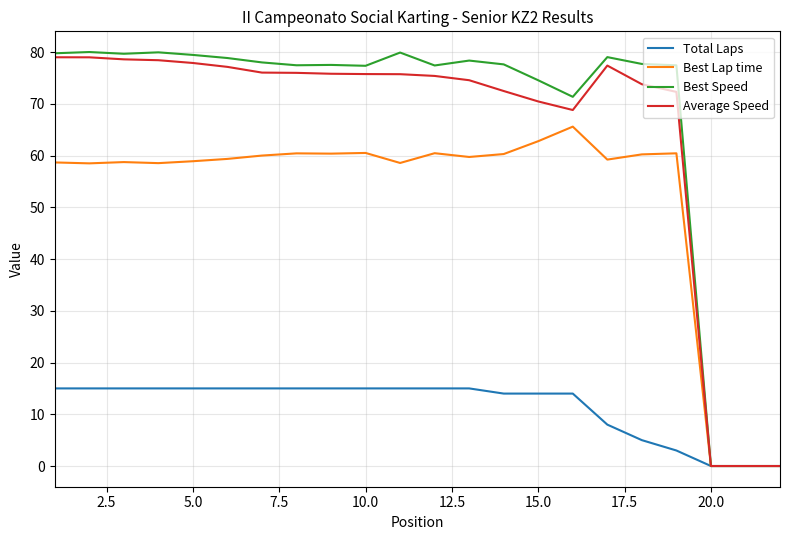

At how many categories does at least one series exceed 10?

19